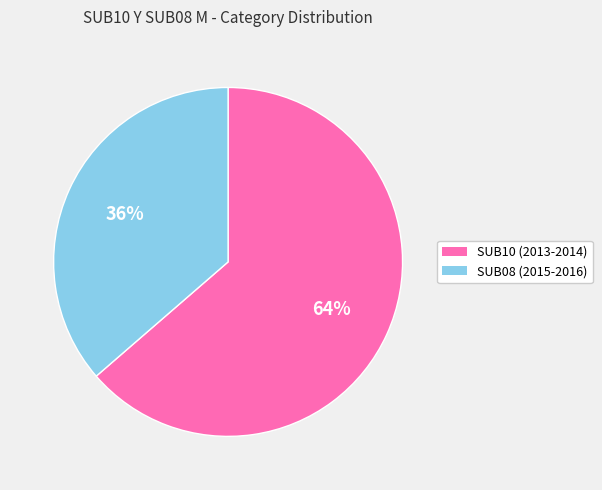

How many slices are in this pie chart?

2